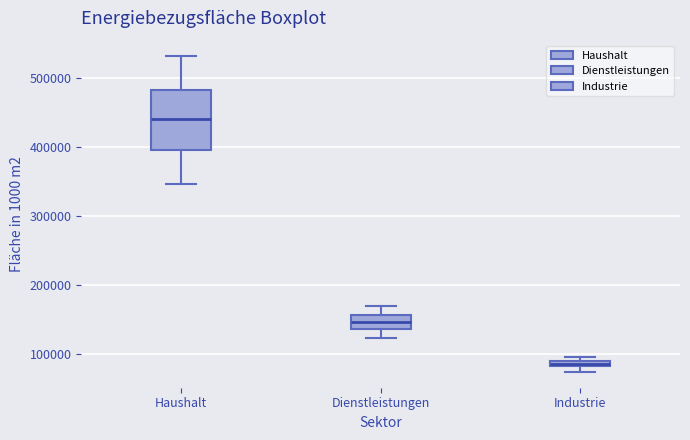

Which box is the tallest, from its lower edge to its upper edge?

Haushalt